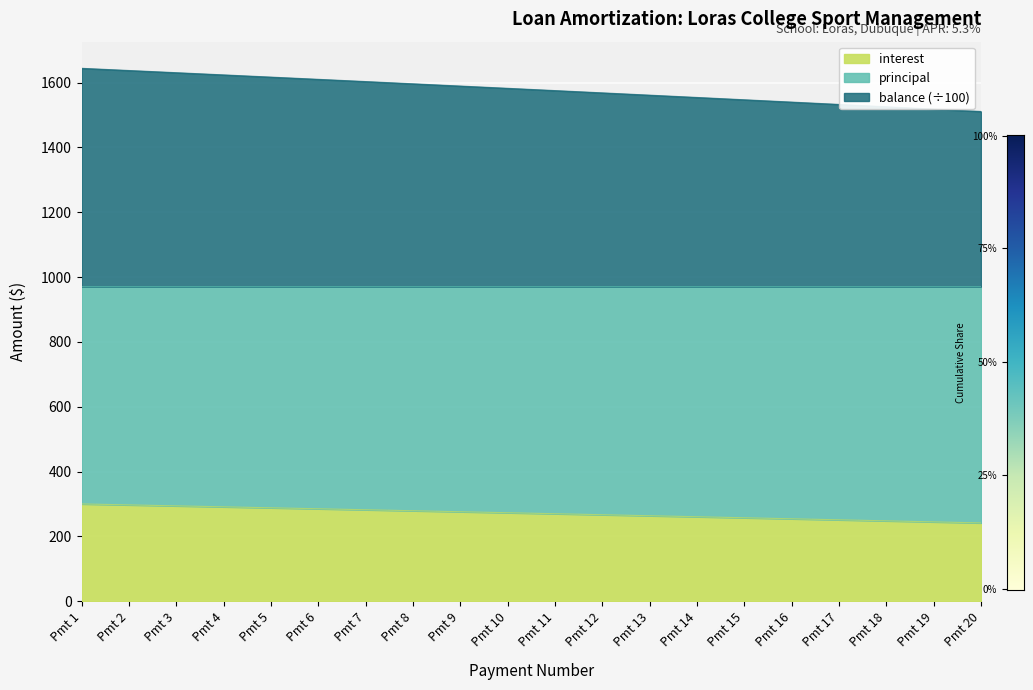

True or false: principal and interest cross at least once.

False